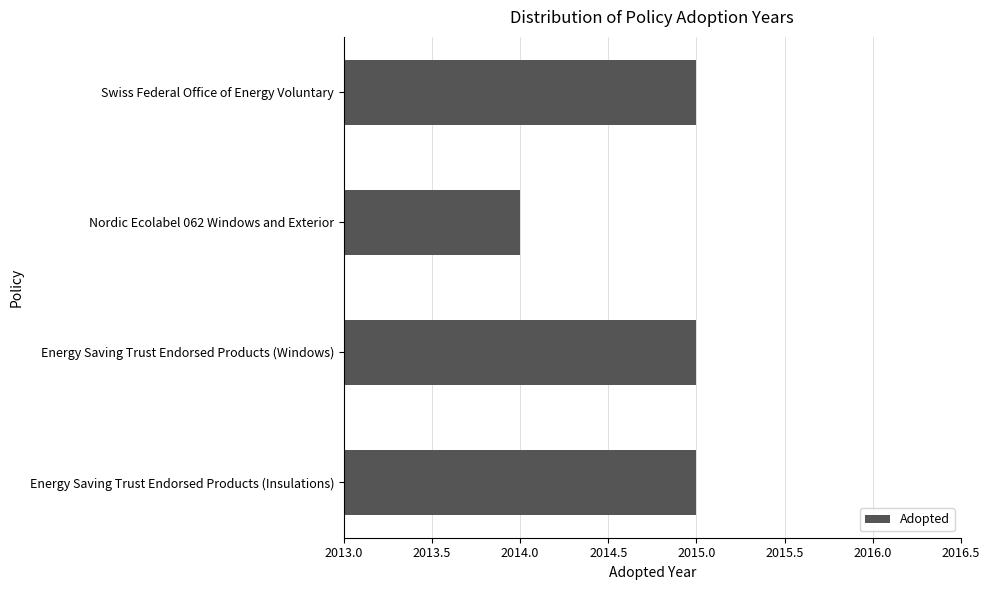

What is the sum of all values?

8059